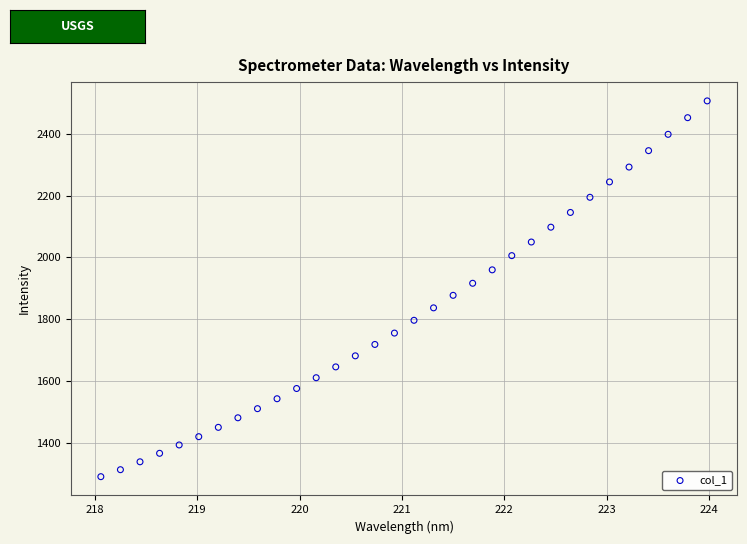

What is the range of Y values (max minus min)?

1217.0